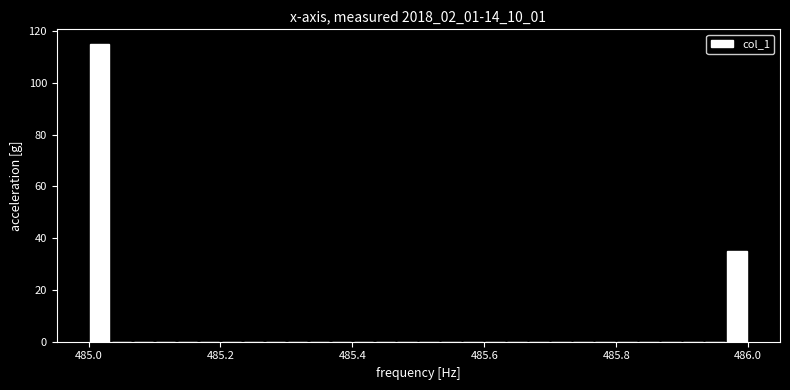

Around what value on the x-axis is the tallest bar? Give the approximate position of its centre, as read against the axis.

485.02